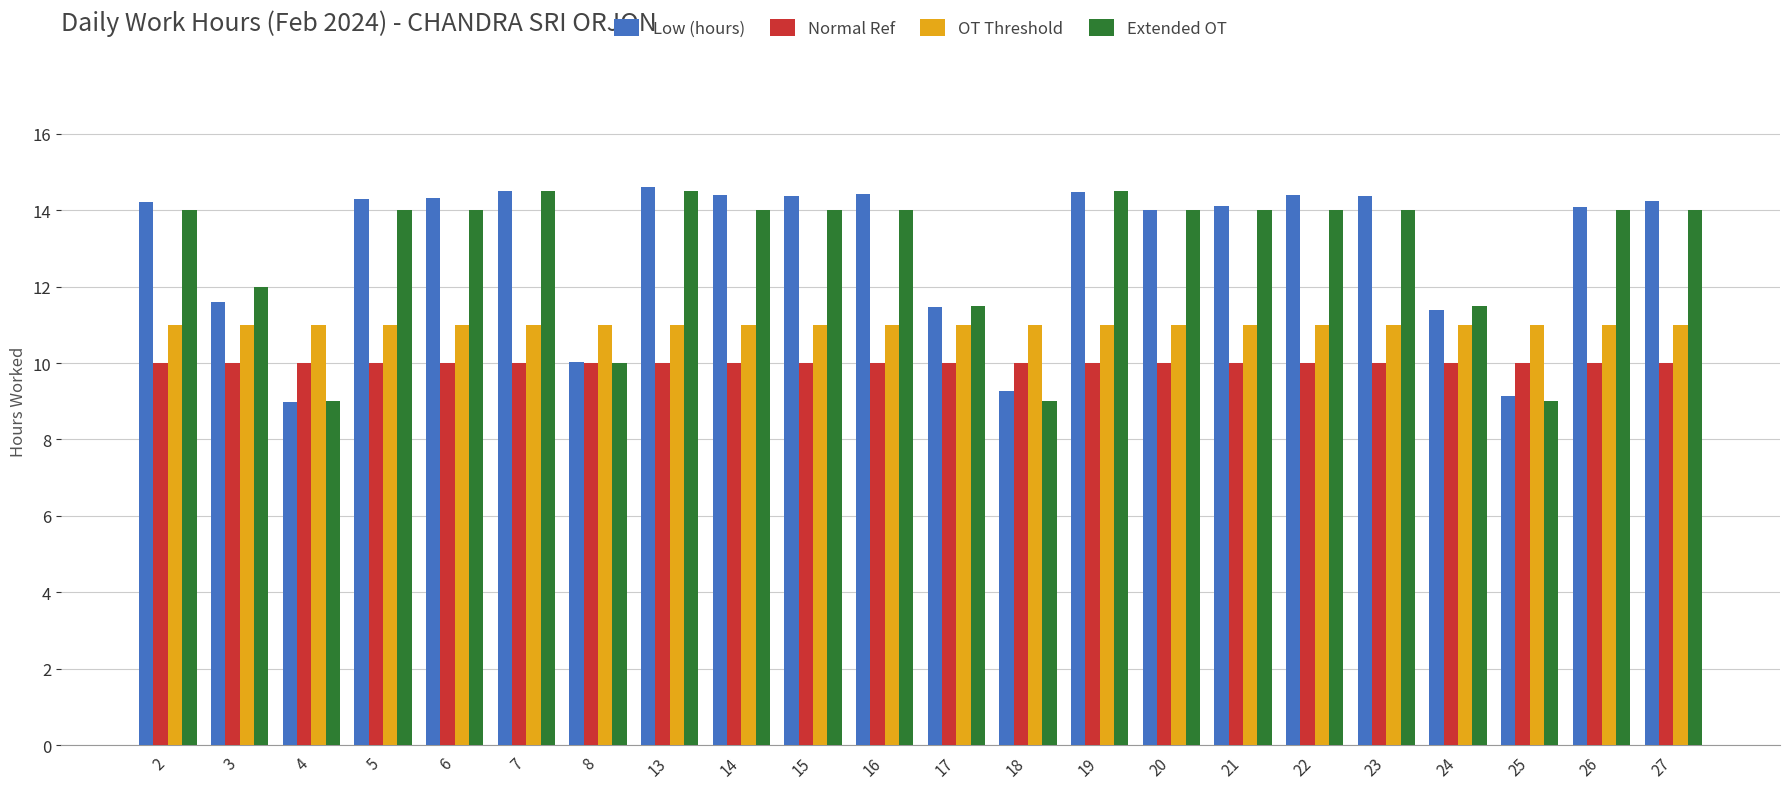

Is the value of OT Threshold at 16 greater than the value of Low (hours) at 14?

No